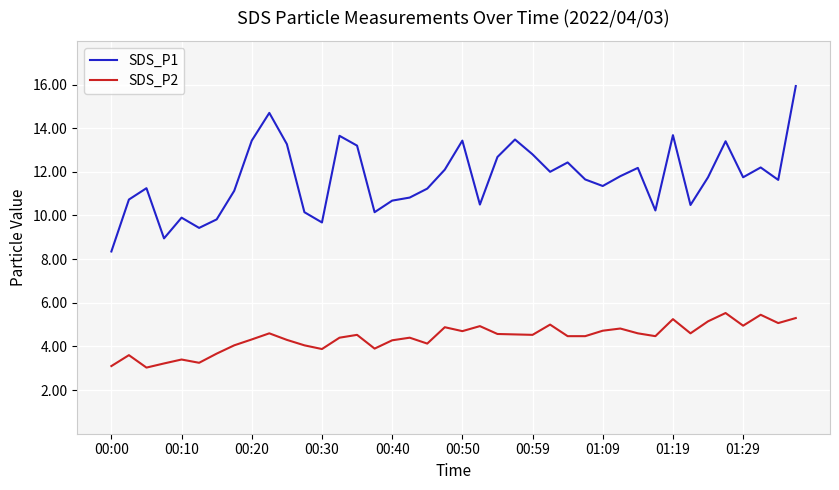

What is the lowest value of the SDS_P2 series?

3.0